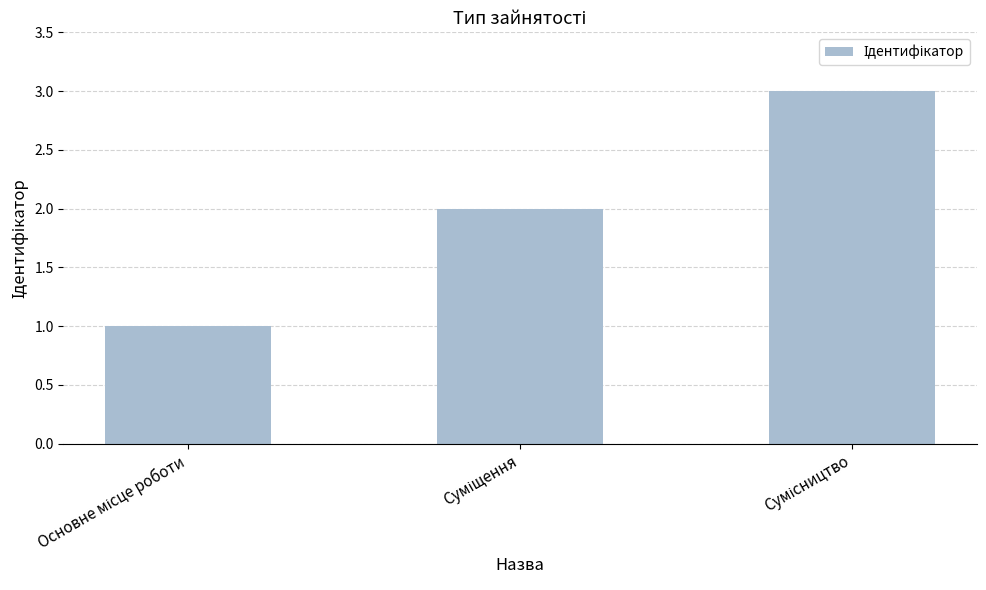

What is the greatest value displayed?

3